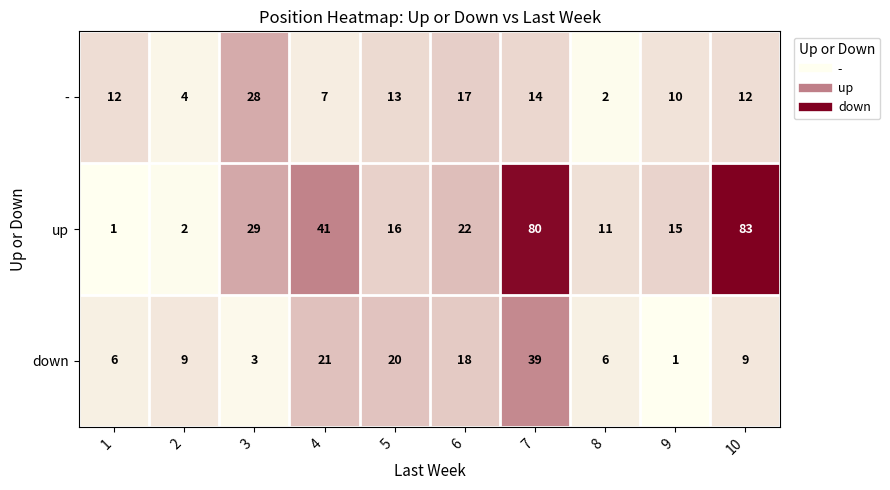

How many distinct data groups are displayed?

3